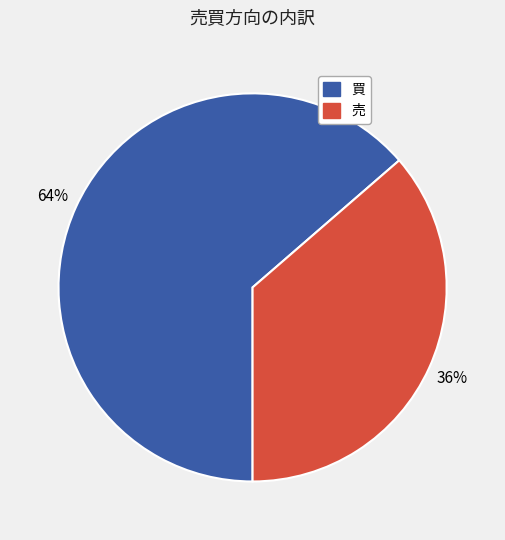

Is it true that 買 is 71% of the pie?

False